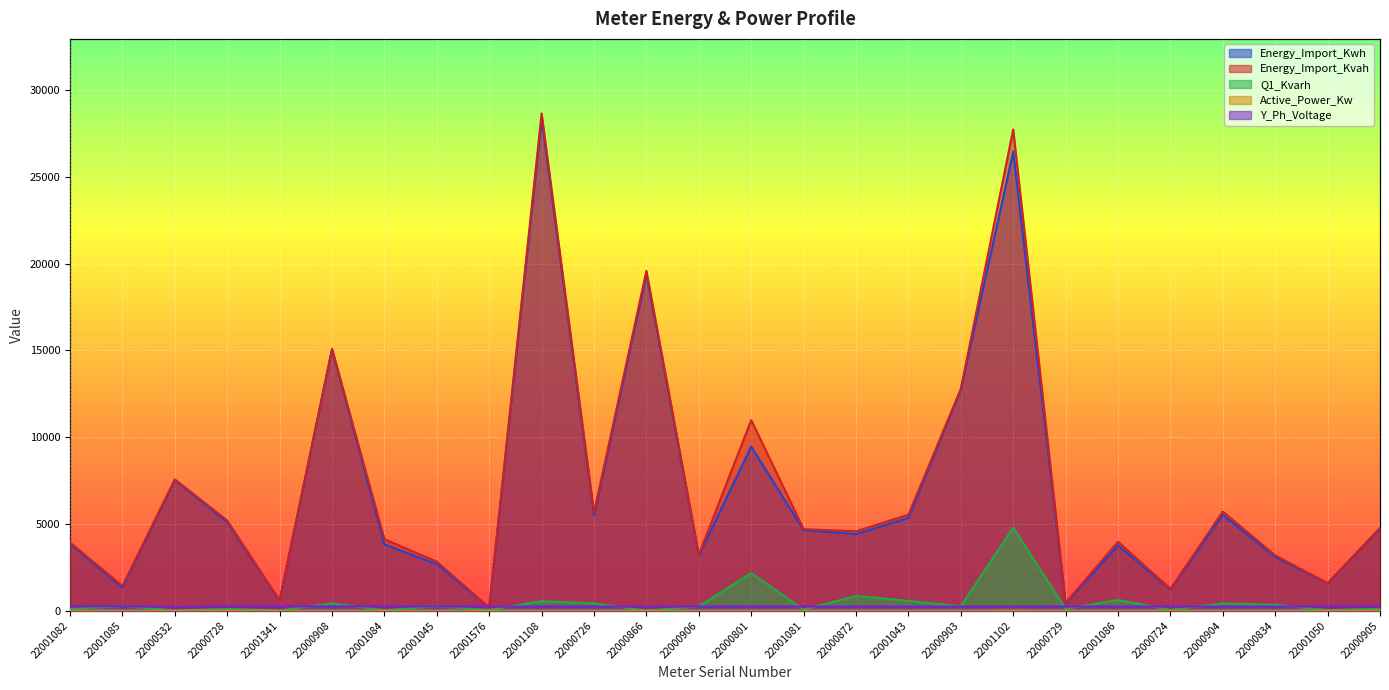

Between 22001085 and 22000724, which series saw the biggest shift?

Q1_Kvarh